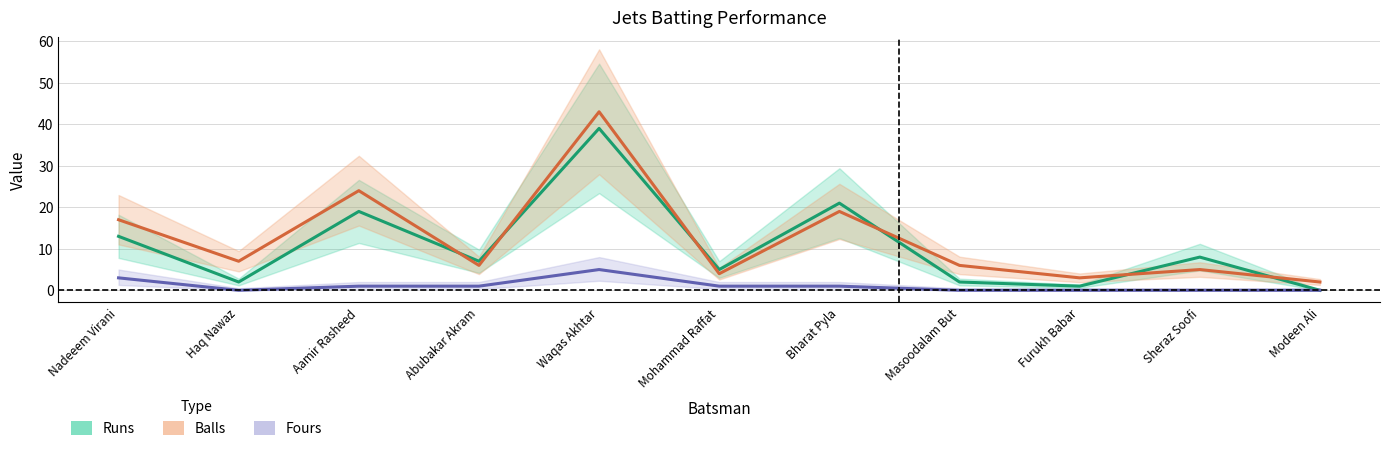

Which series has the widest spread of values?

Balls